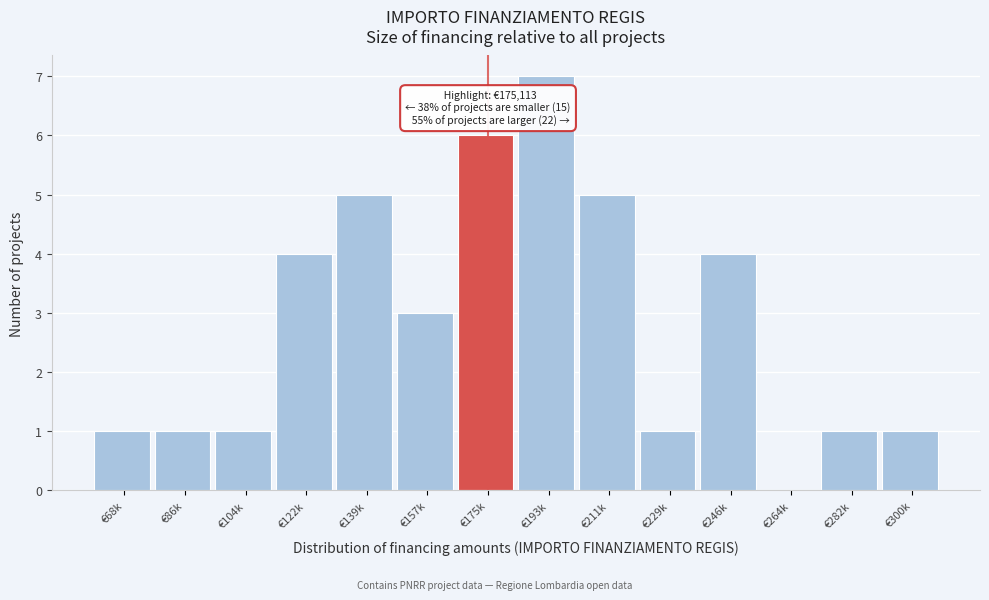

Reading left to right, extract all data points from this chart.

€68k=1	€86k=1	€104k=1	€122k=4	€139k=5	€157k=3	€175k=6	€193k=7	€211k=5	€229k=1	€246k=4	€264k=0	€282k=1	€300k=1